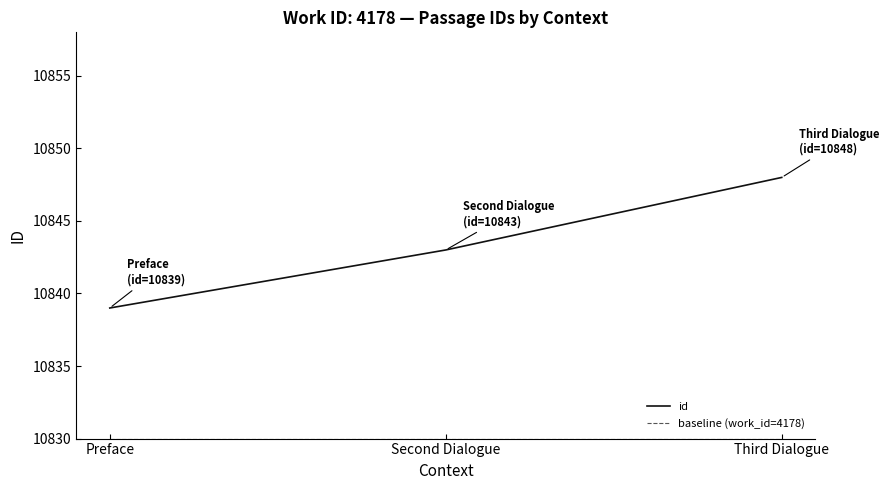

The id series shows 14692 at Second Dialogue. True or false?

False